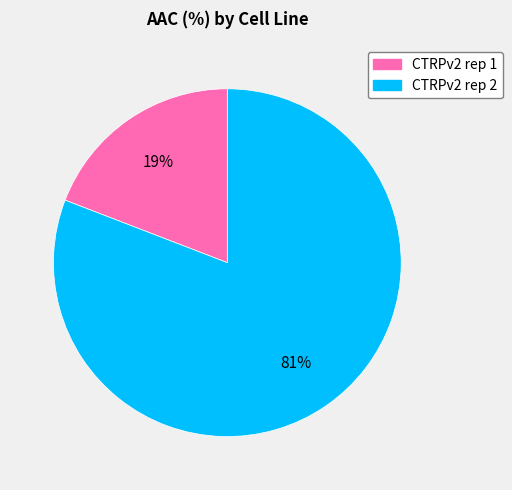

True or false: CTRPv2 rep 1 accounts for 19% of the total.

True